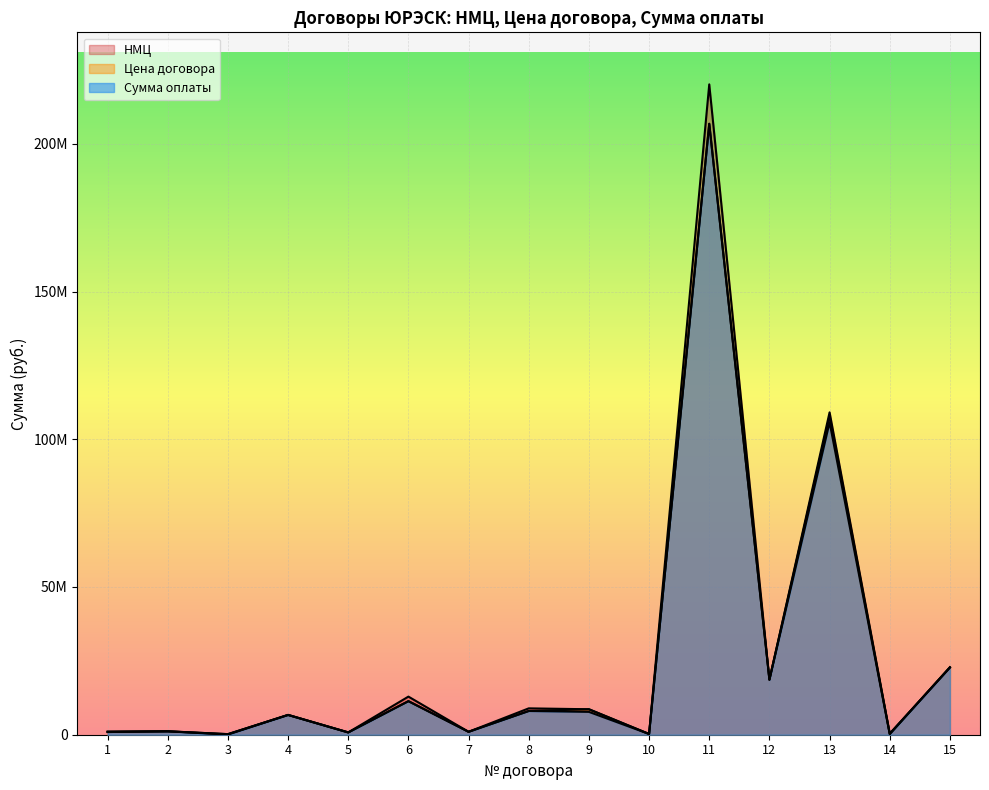

Which label corresponds to the largest value in the chart?

11